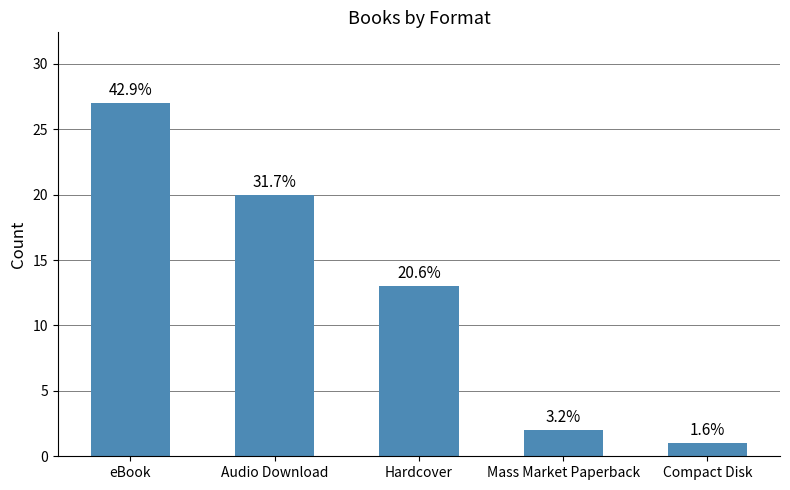

How many bars are there in total?

5